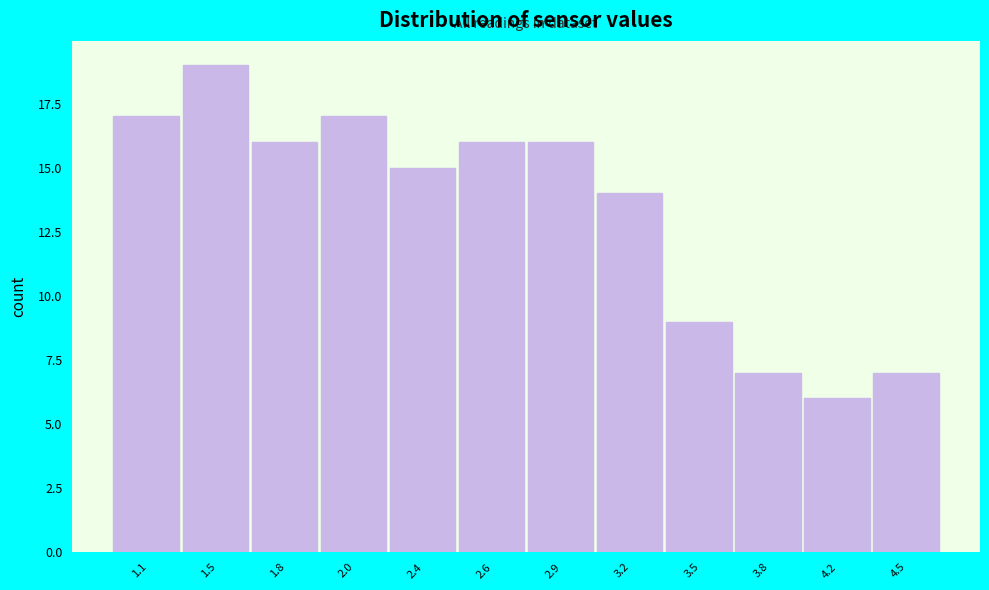

Reading right to left, extract all data points from this chart.

4.5=7	4.2=6	3.8=7	3.5=9	3.2=14	2.9=16	2.6=16	2.4=15	2.0=17	1.8=16	1.5=19	1.1=17